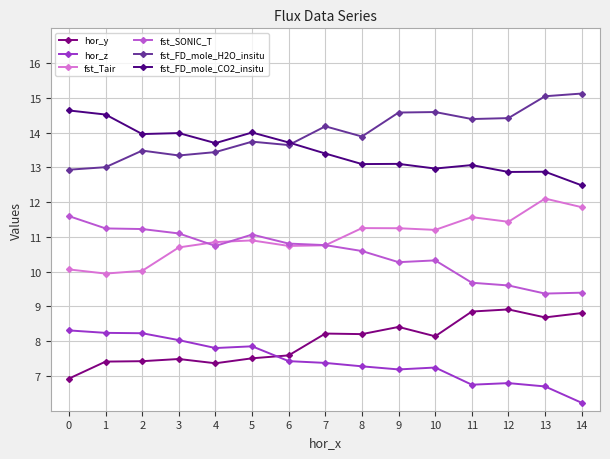

True or false: hor_z has a value of 7.3 at 8.

True